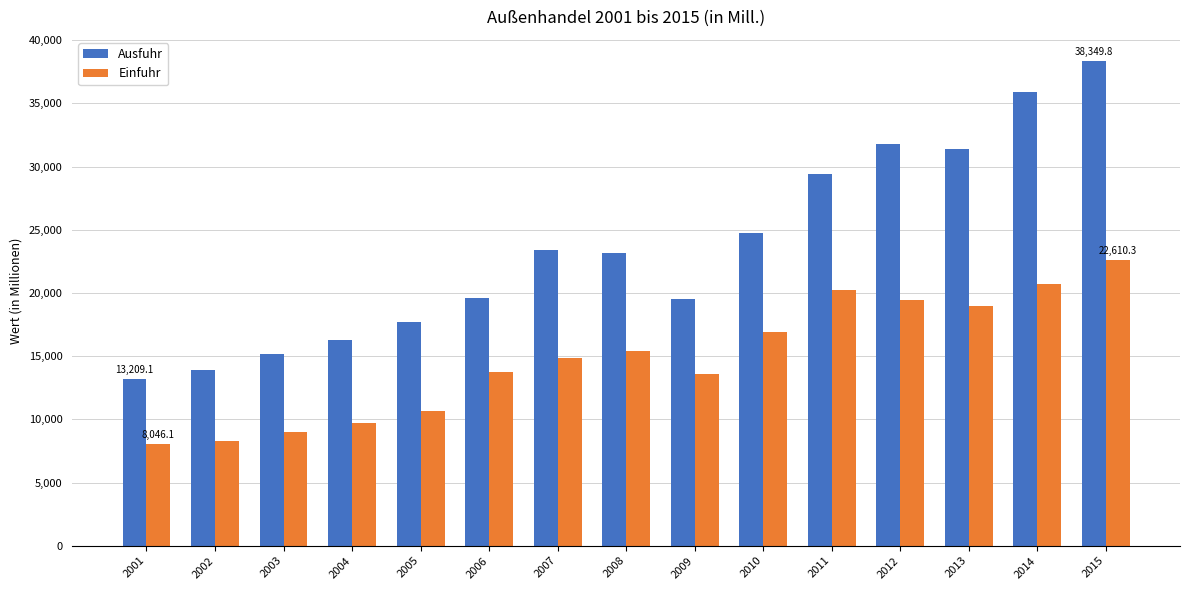

What is the minimum value shown in the chart?

8046.1